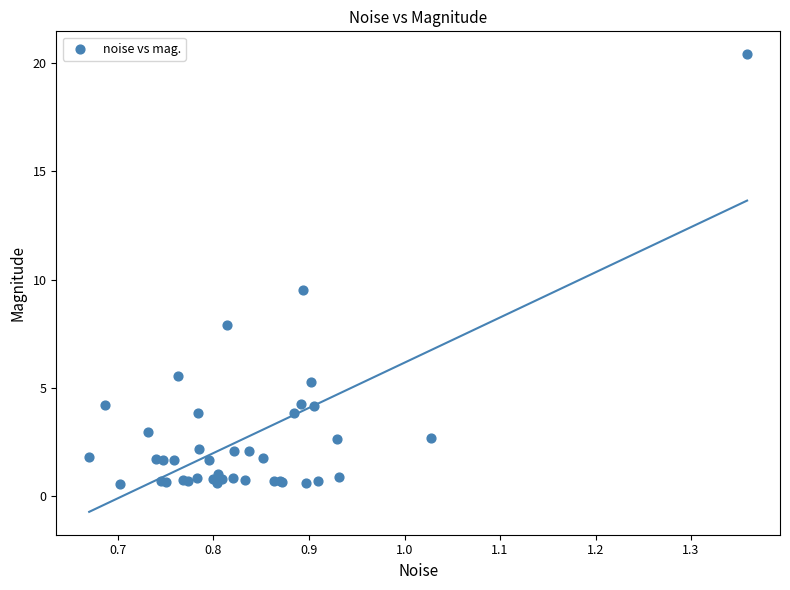

What Y value in the scatter plot is closest to 10?

9.5